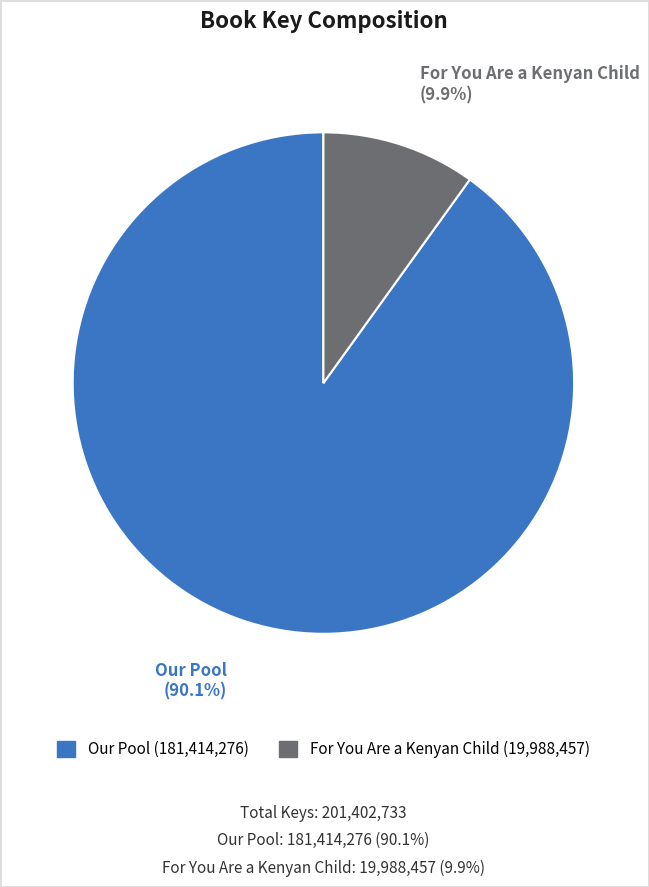

Does any single category account for the majority?

Yes